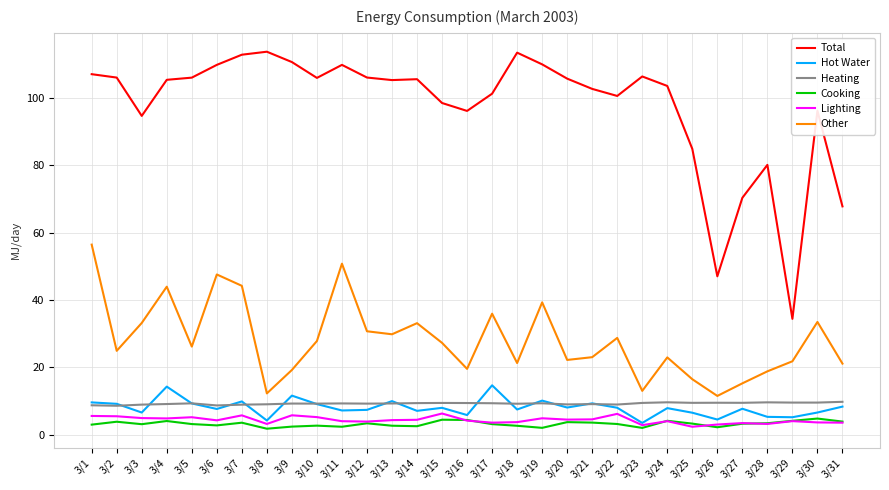

What is the difference between the Hot Water values at 3/7 and 3/23?

6.4